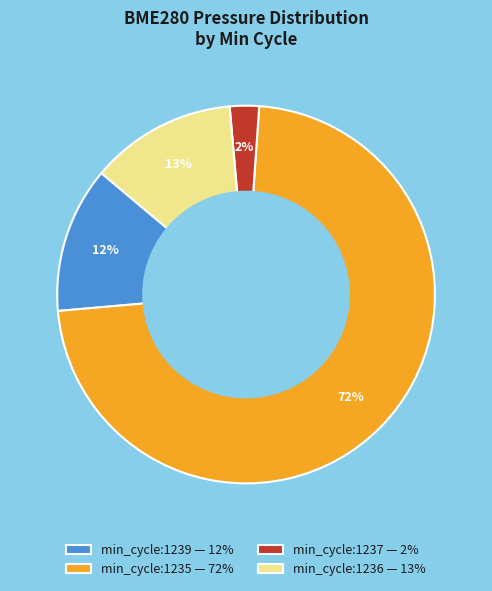

Which slice is the largest?

min_cycle:1235 — 72%